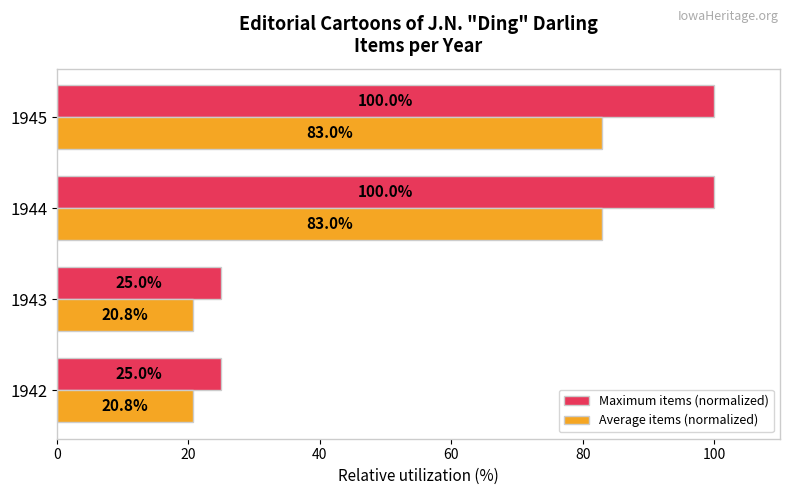

What is the average value of the Average items (normalized) series?

51.9